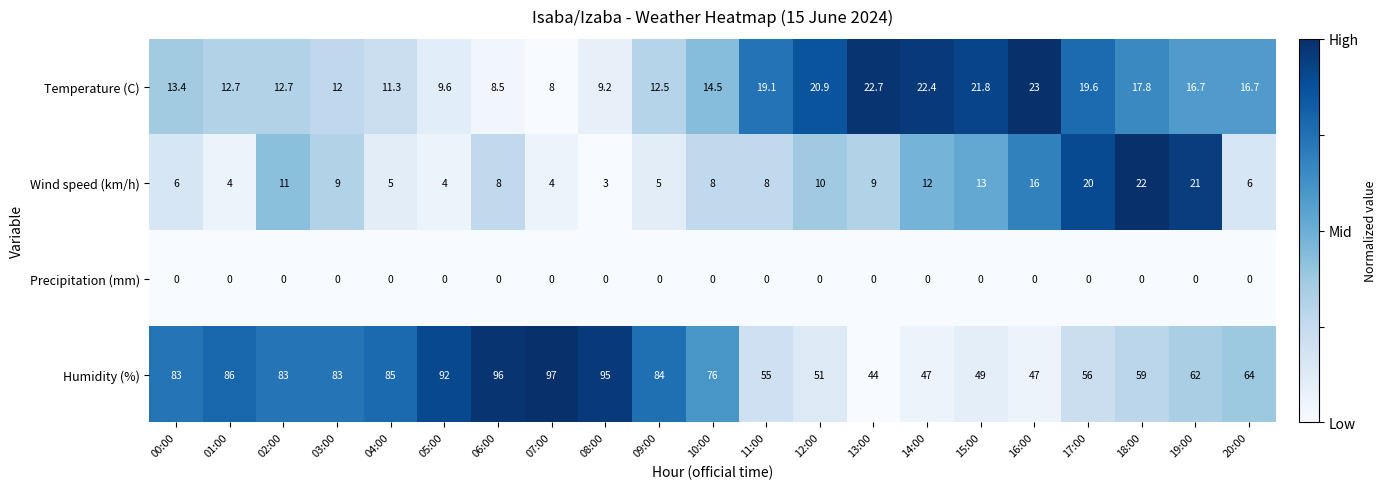

At which category is the sum across all series the highest?

06:00